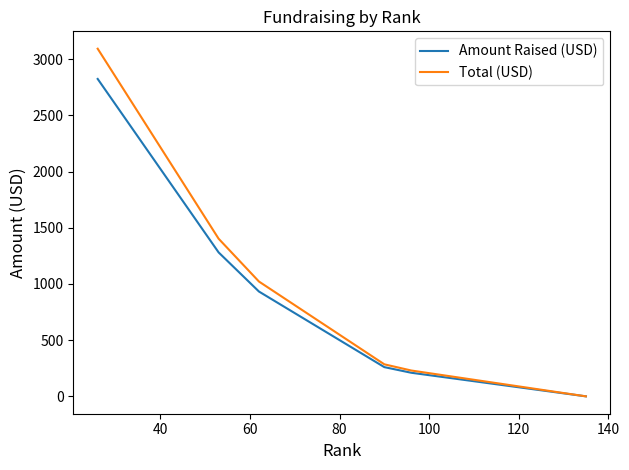

What is the greatest value displayed?

3094